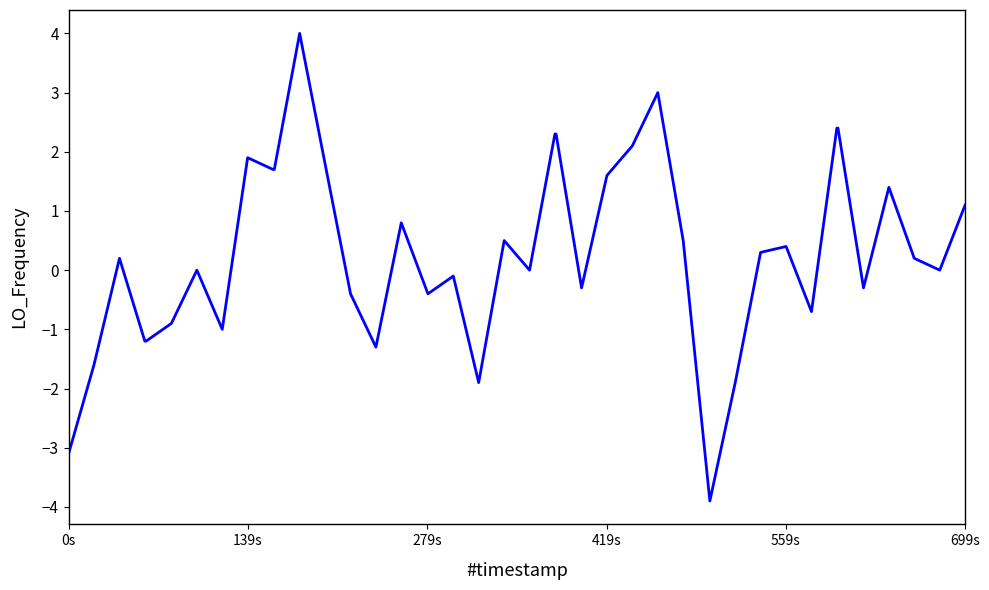

What is the greatest value displayed?

4.0